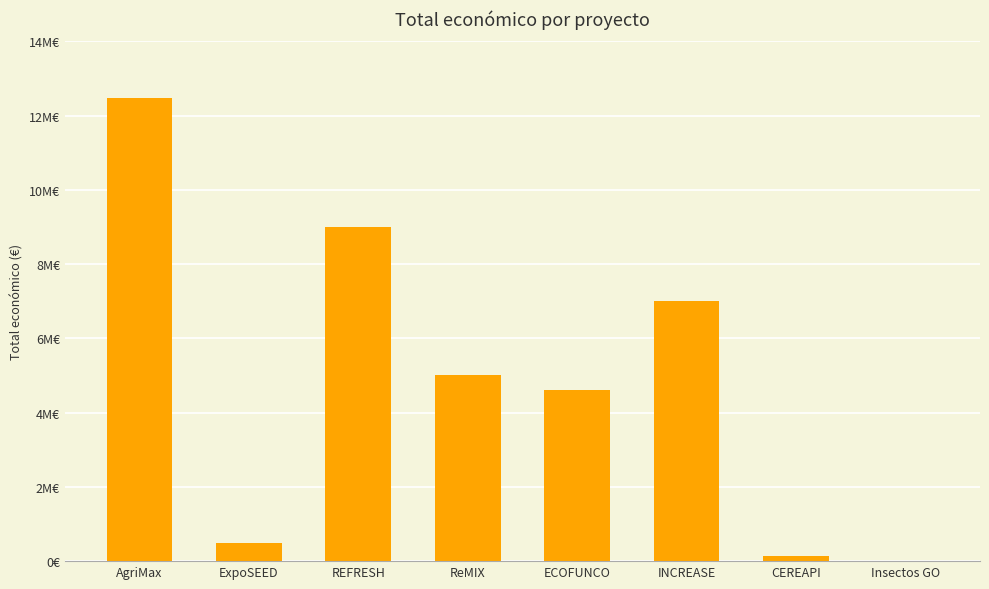

What is the difference between the second highest and second lowest values?

8849757